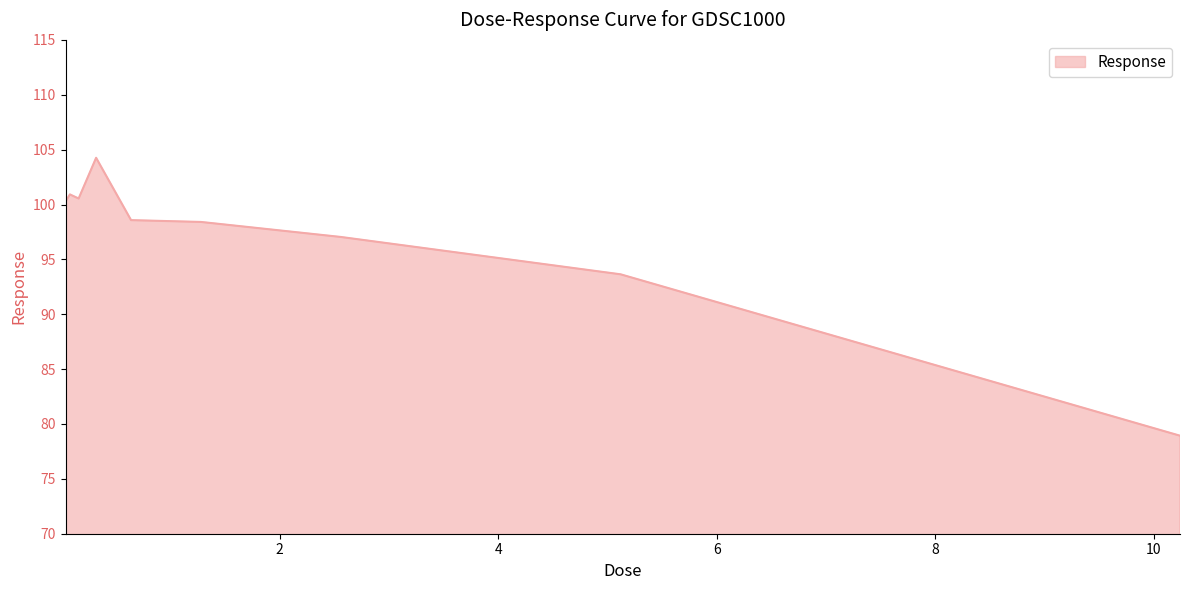

What is the difference between the maximum and minimum values?

25.3